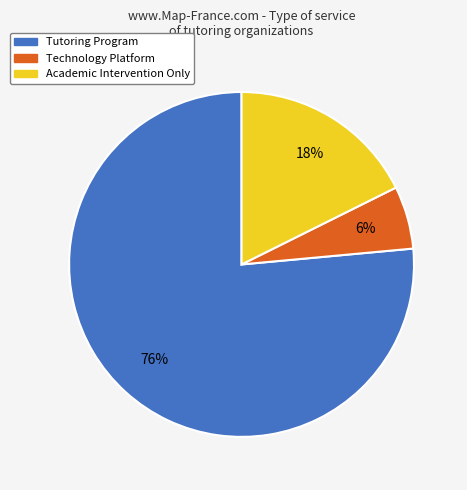

To the nearest percent, what is the combined percentage of Tutoring Program and Academic Intervention Only?

94%